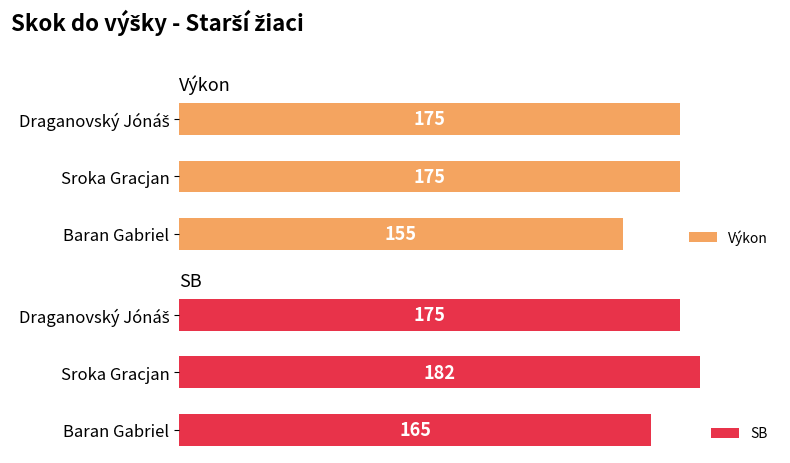

What is the value of the Výkon bar at the 1st from the left?

175